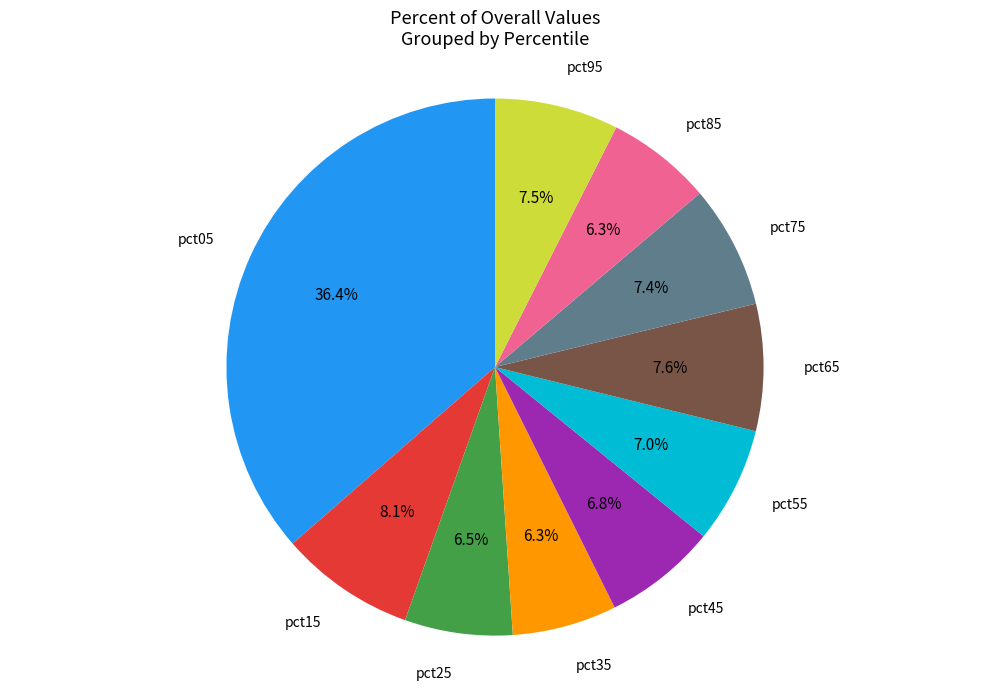

Is there any slice that represents more than half of the pie?

No